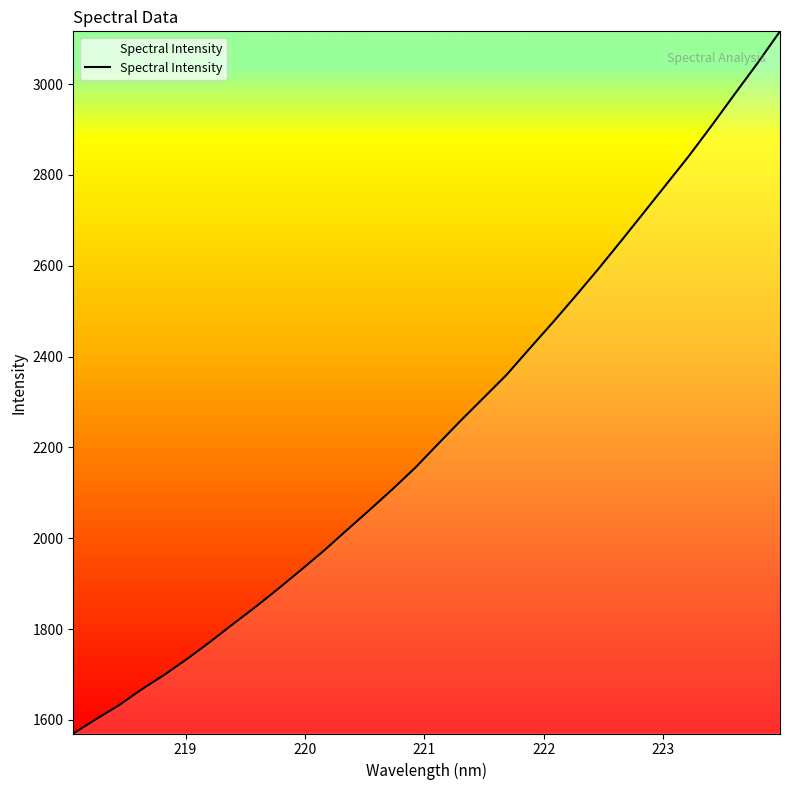

What is the minimum value shown in the chart?

1570.3